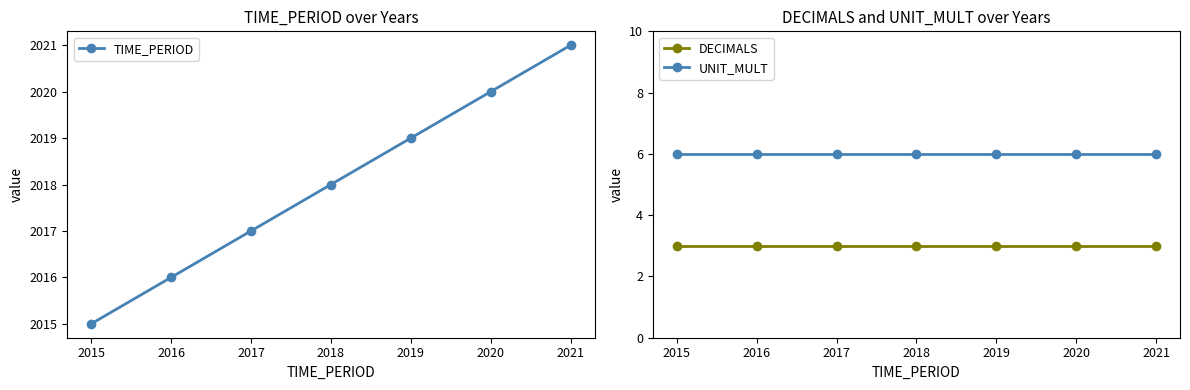

Does the chart have visible grid lines?

No